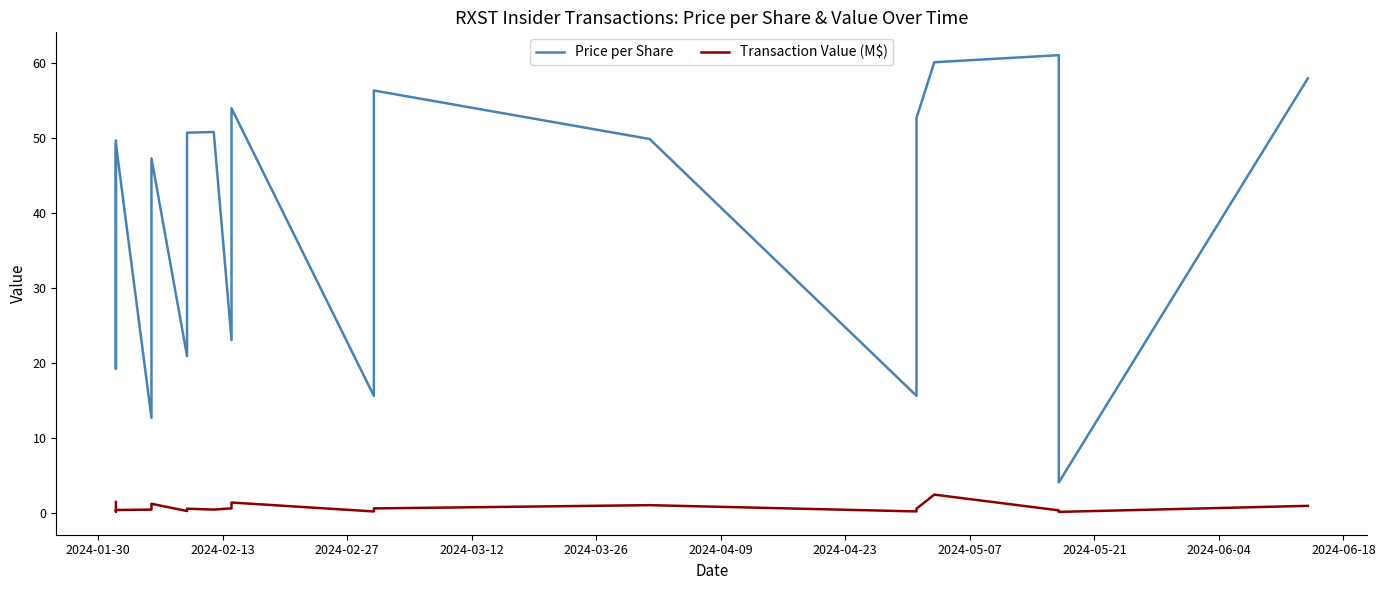

How many lines are shown in the chart?

2